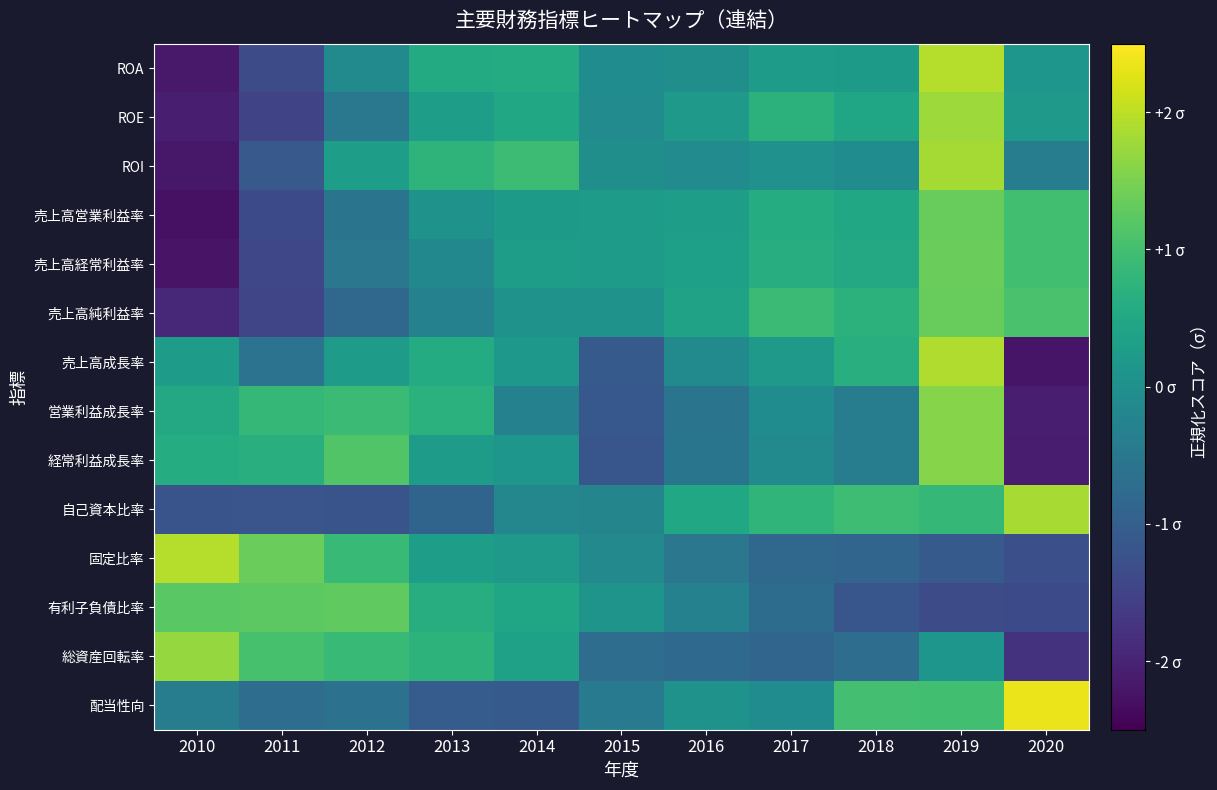

What is the spread (max minus min) of values at 2011?

2.8